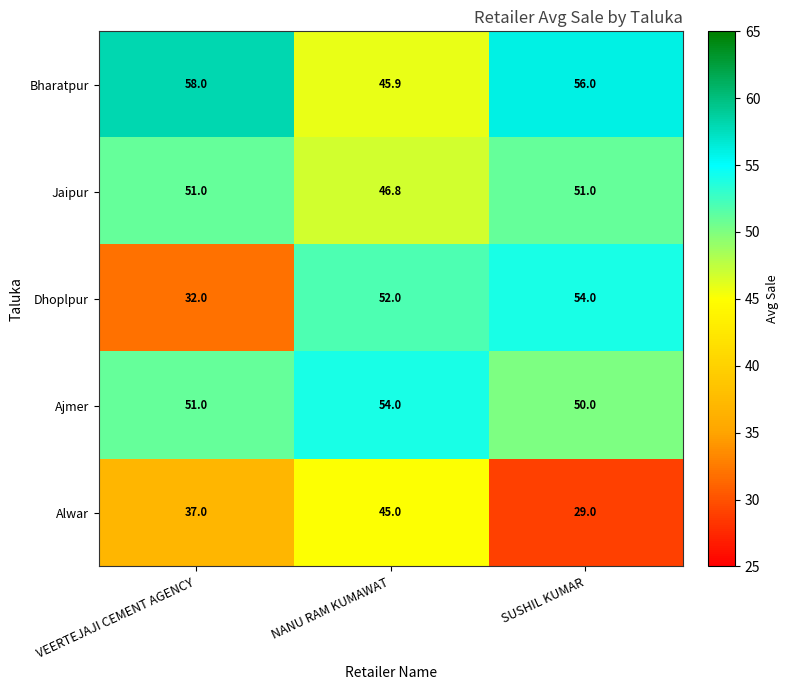

Which series has the largest range (max minus min)?

Dhoplpur